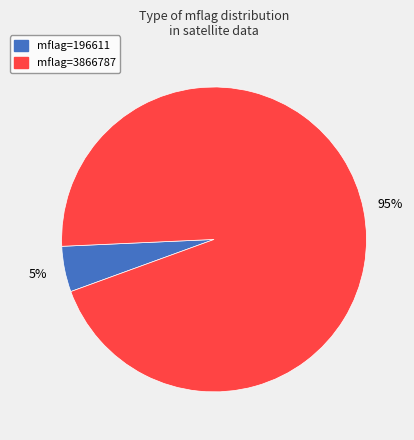

What is the smallest slice in the pie chart?

mflag=196611